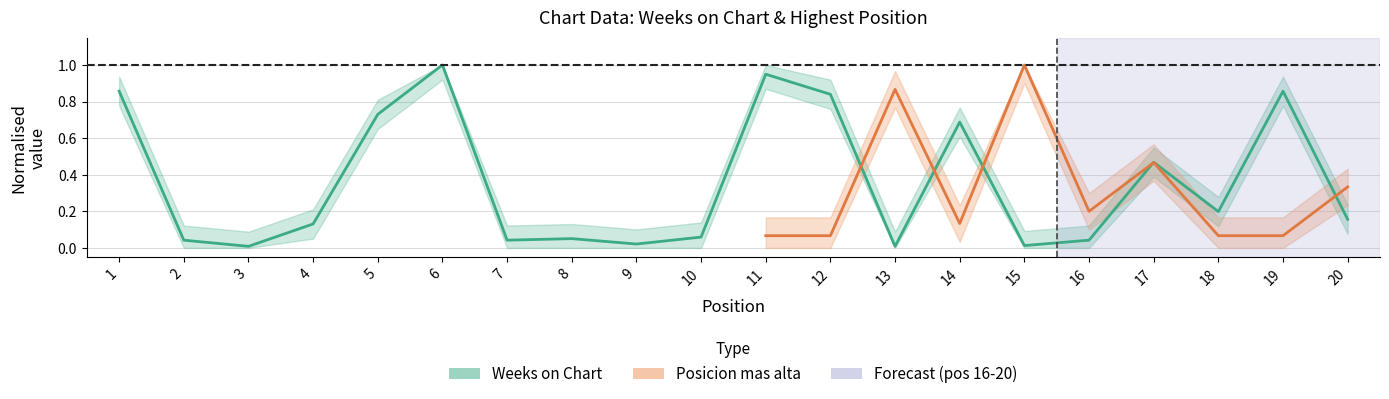

Between 13 and 20, which is larger?

20